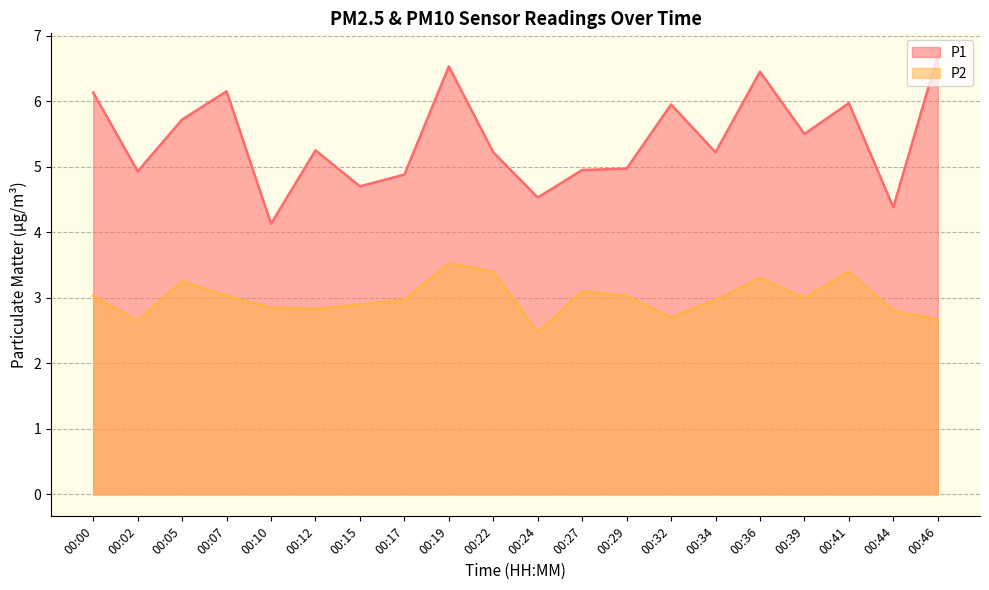

What is the lowest value of the P1 series?

4.1